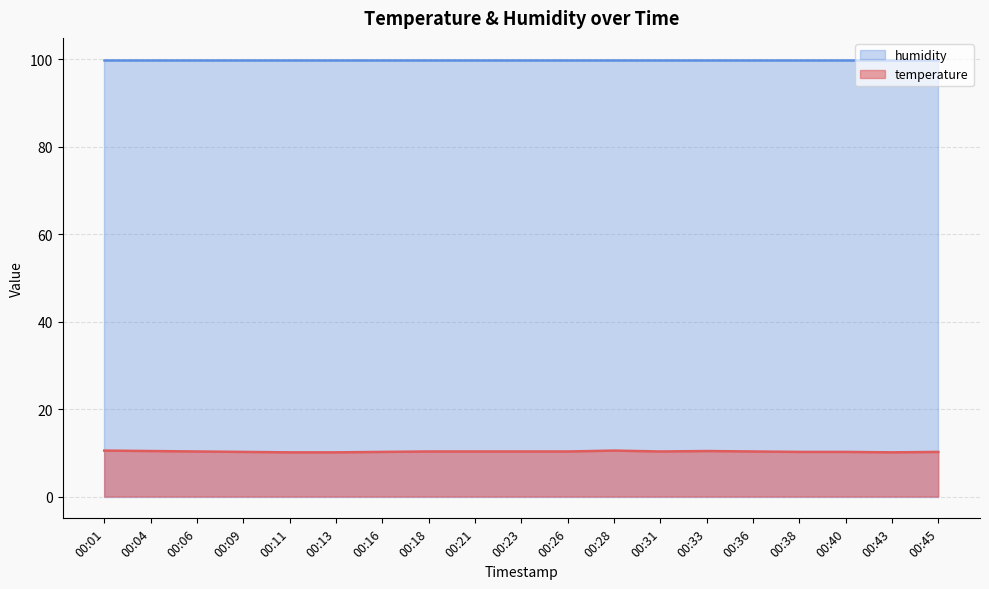

What is the lowest value of the temperature series?

10.1